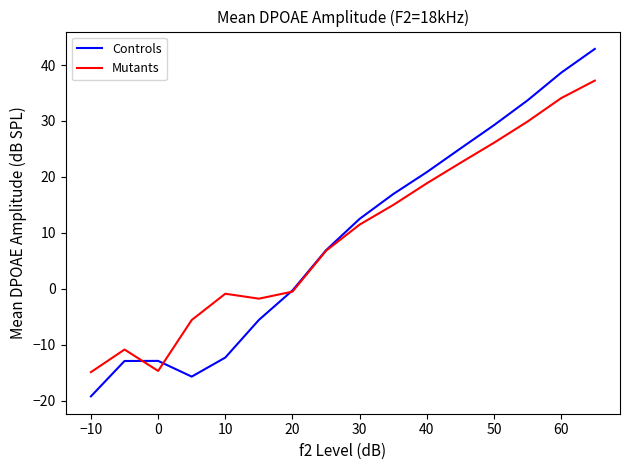

What is the lowest value of the Mutants series?

-14.9